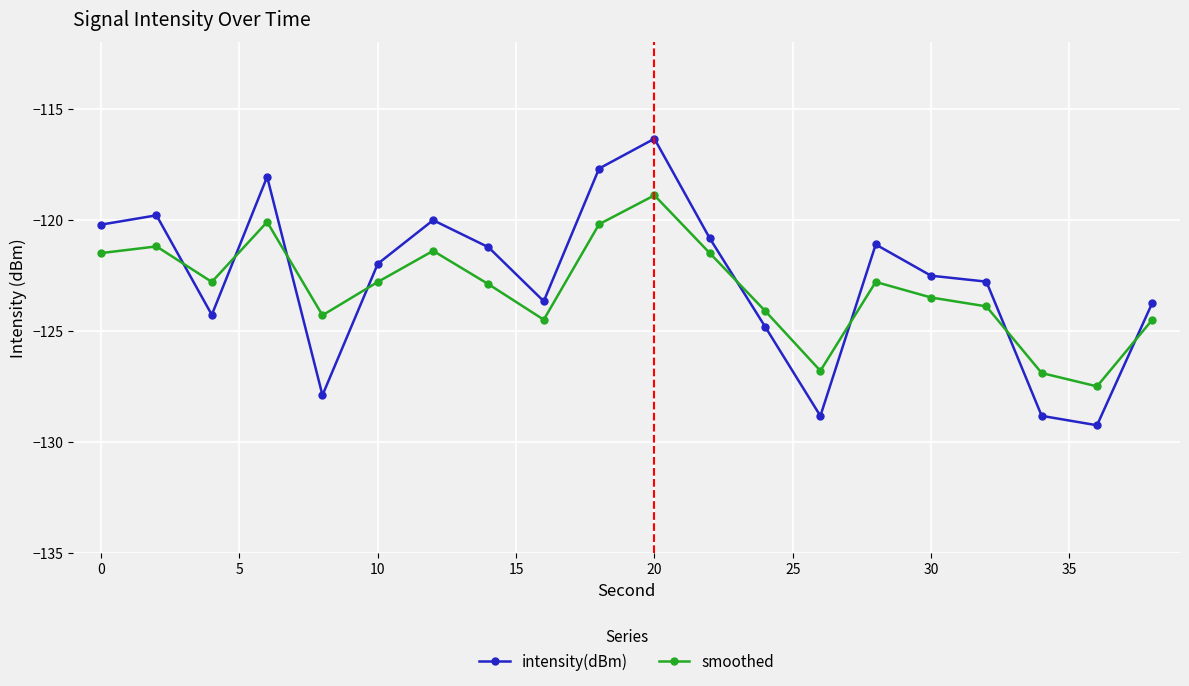

What are all the series names shown in the legend?

intensity(dBm), smoothed